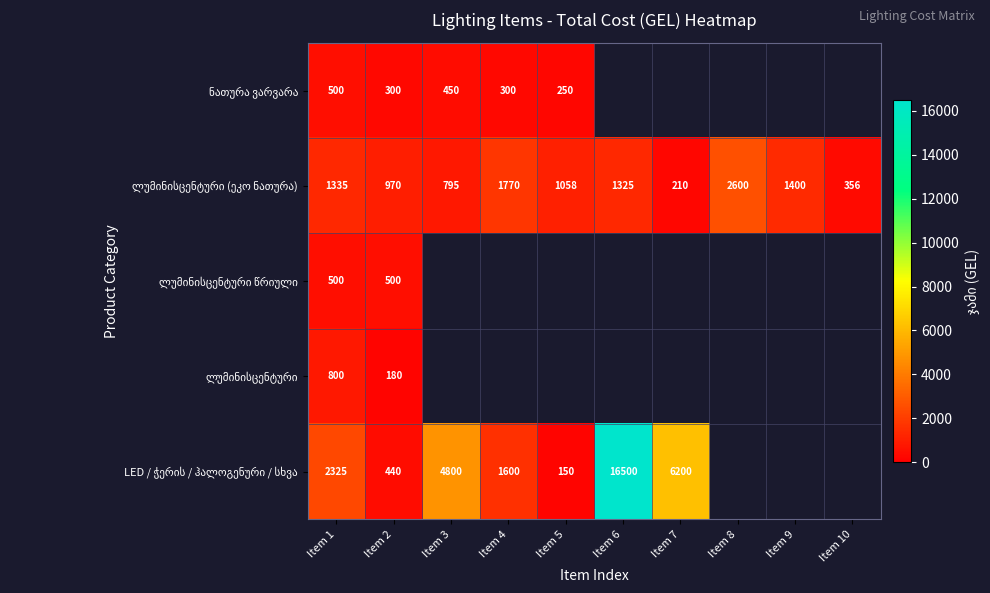

Is the value of LED / ჭერის / ჰალოგენური / სხვა at Item 1 greater than the value of ლუმინისცენტური at Item 2?

Yes